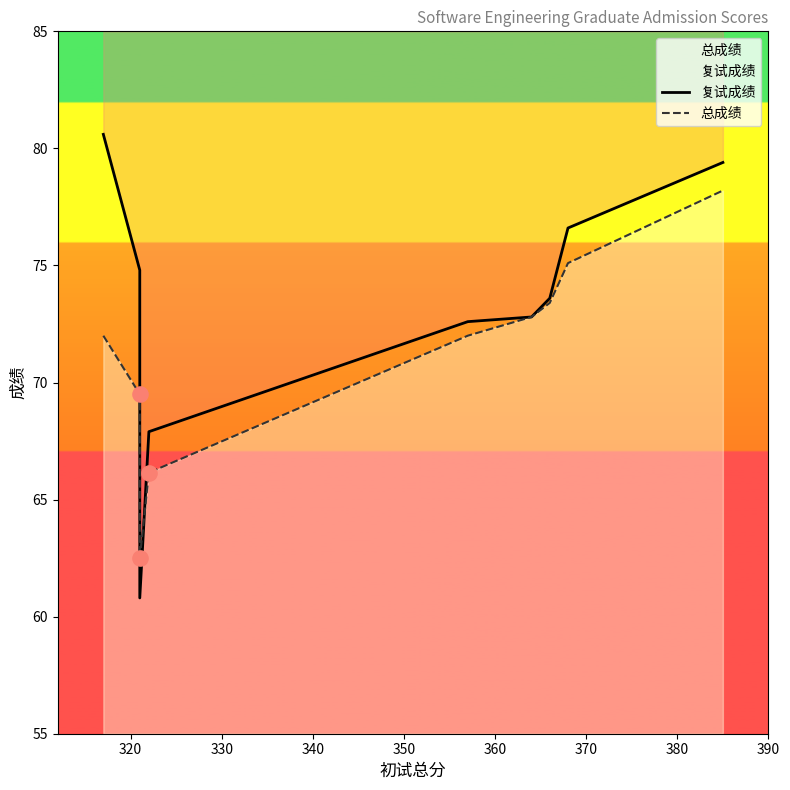

What are all the series names shown in the legend?

复试成绩, 总成绩